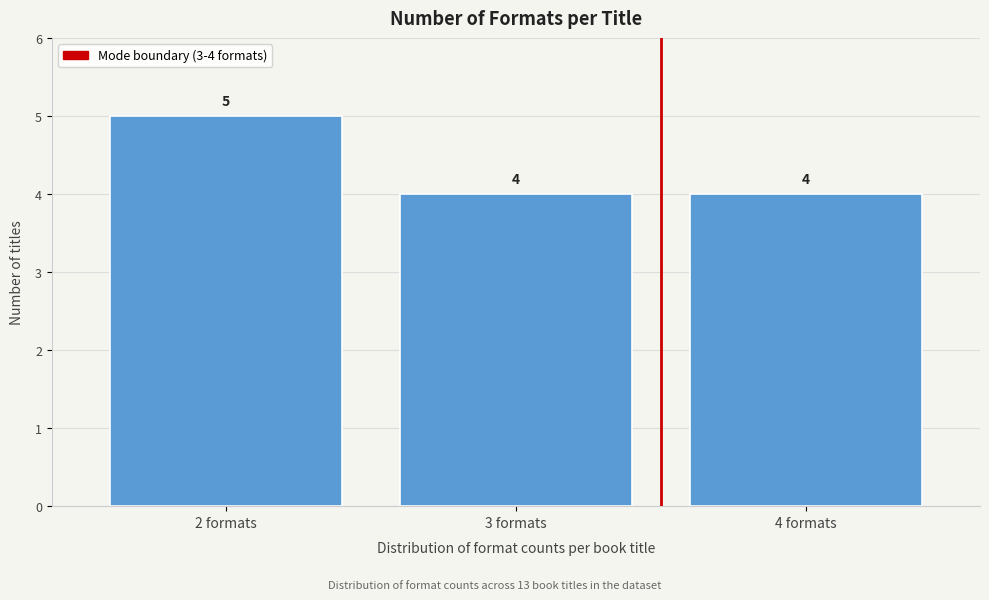

Reading left to right, list all the values displayed in this chart.

5	4	4